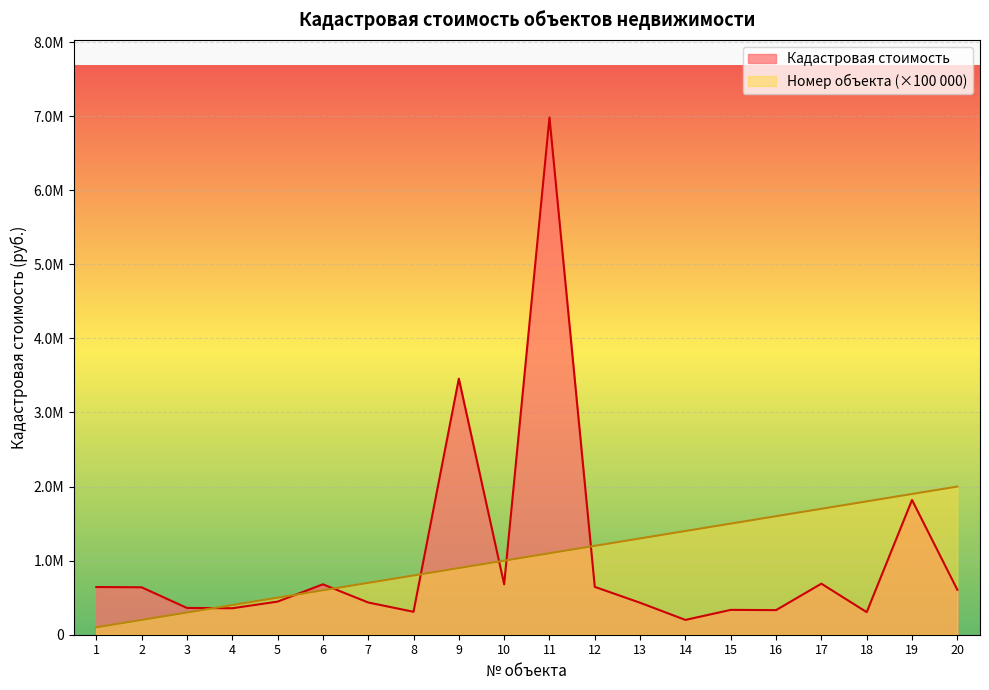

Which series changed the most between 6 and 20?

Номер объекта (×100 000)